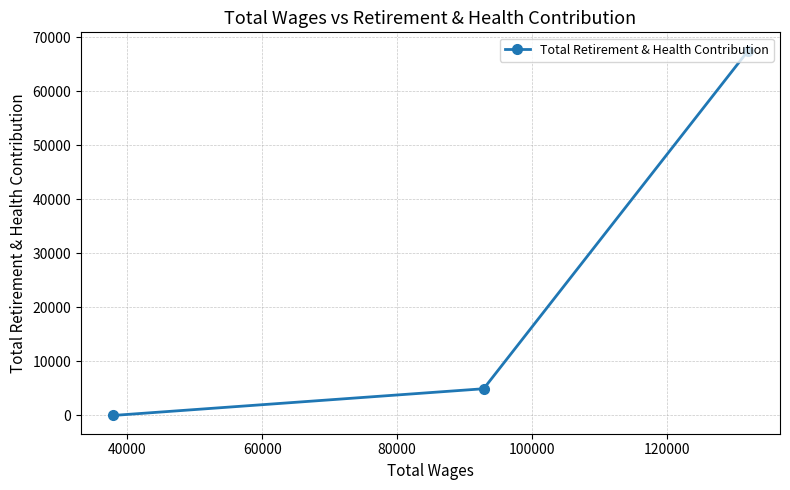

How many lines are shown in the chart?

1